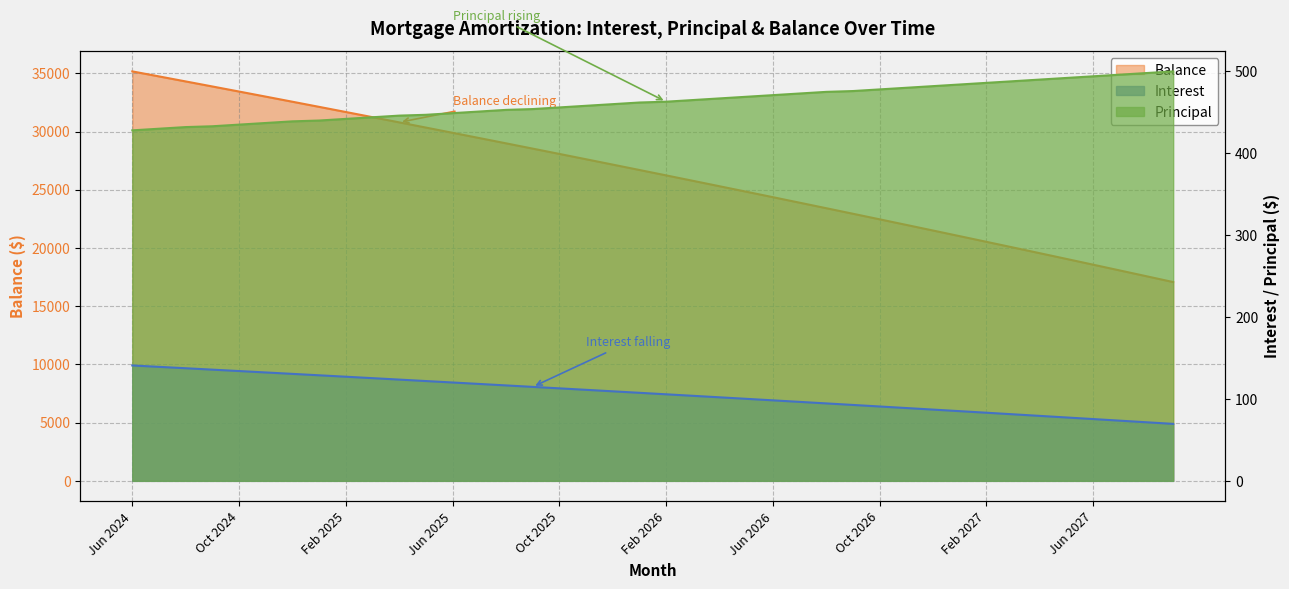

At Feb 2026, list the series in order from smallest to largest.

Interest, Principal, Balance